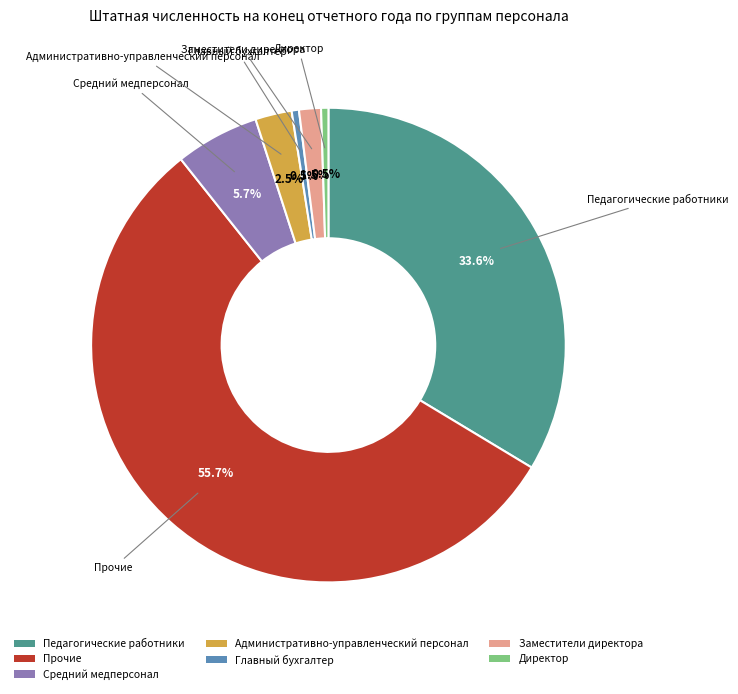

Which has a higher value, Средний медперсонал or Прочие?

Прочие